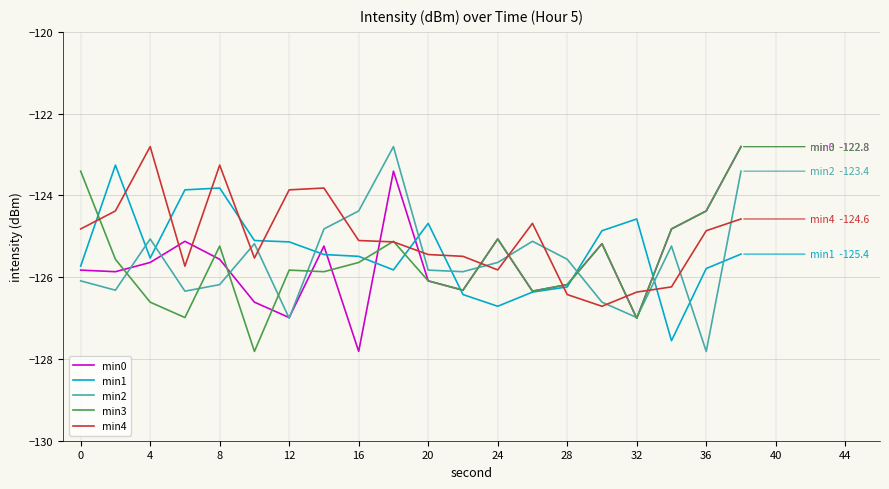

What is the smallest value displayed?

-127.8